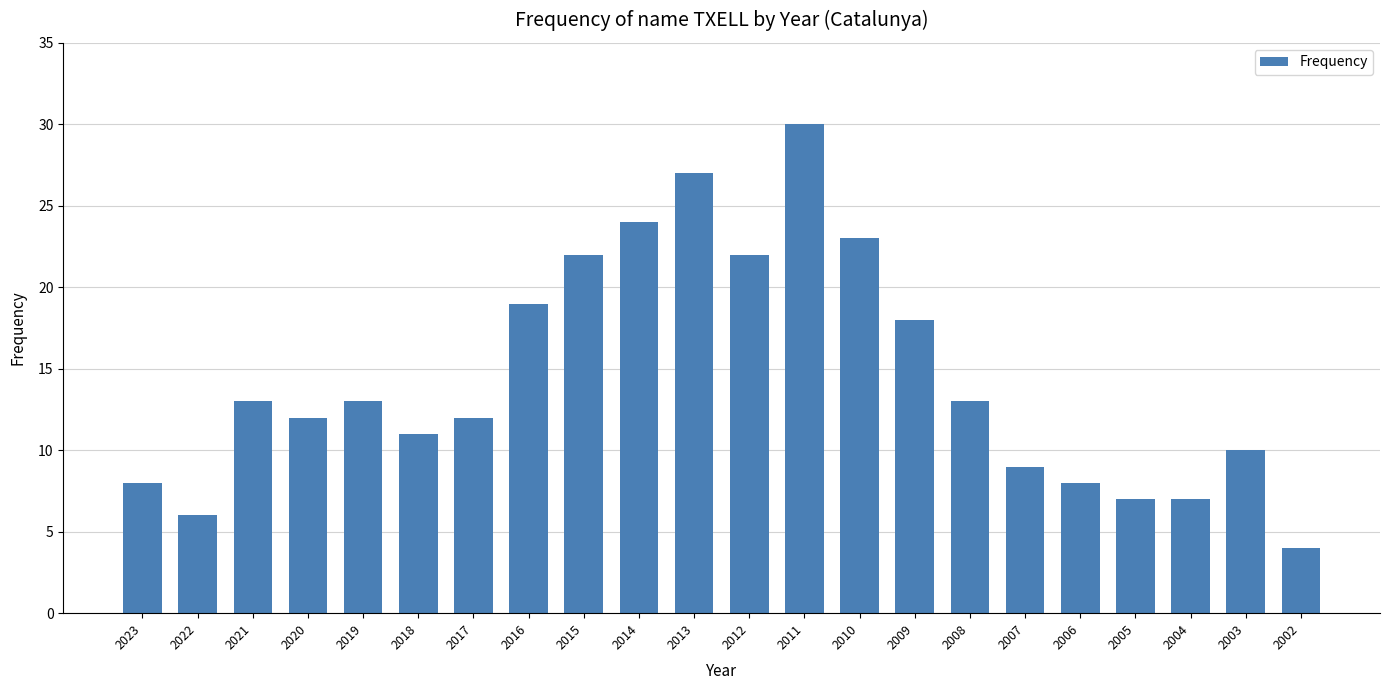

Reading left to right, what are all the values shown in this chart?

2023=8	2022=6	2021=13	2020=12	2019=13	2018=11	2017=12	2016=19	2015=22	2014=24	2013=27	2012=22	2011=30	2010=23	2009=18	2008=13	2007=9	2006=8	2005=7	2004=7	2003=10	2002=4